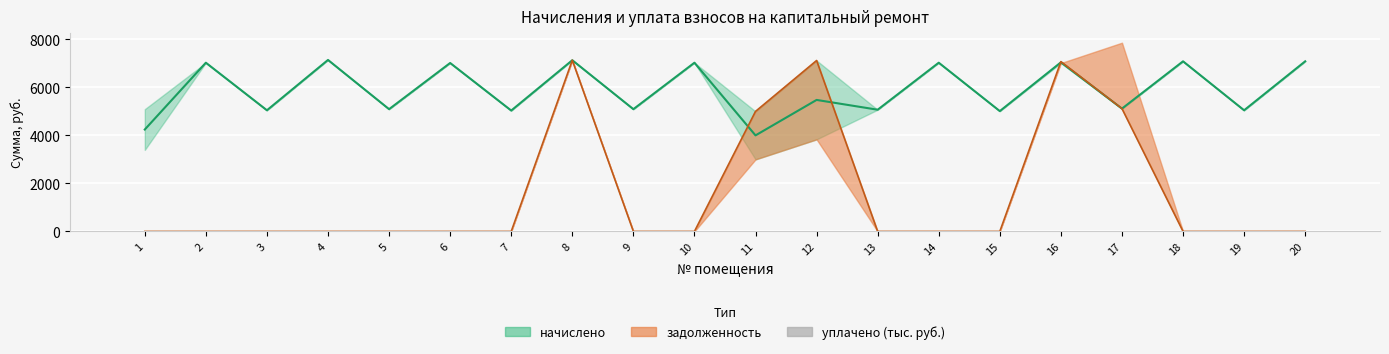

Count the number of categories in the chart.

20